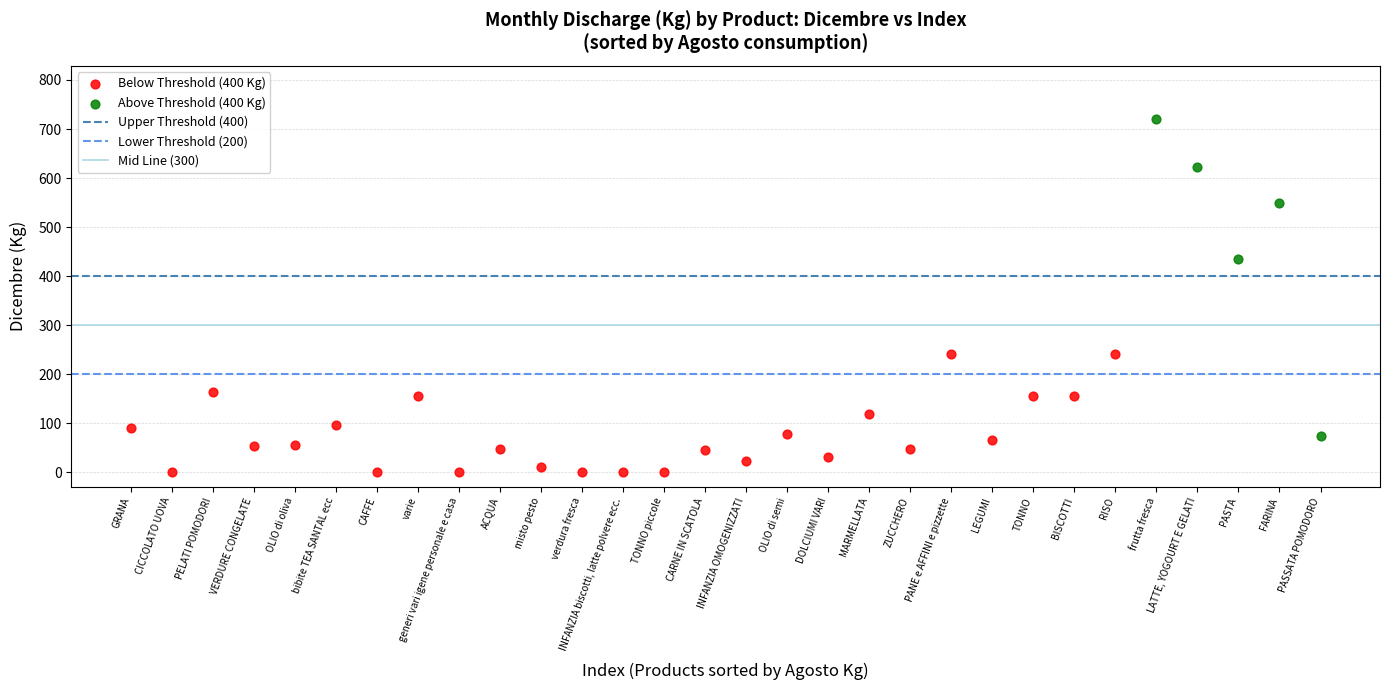

Which series has the widest spread of Y values?

Above Threshold (400 Kg)